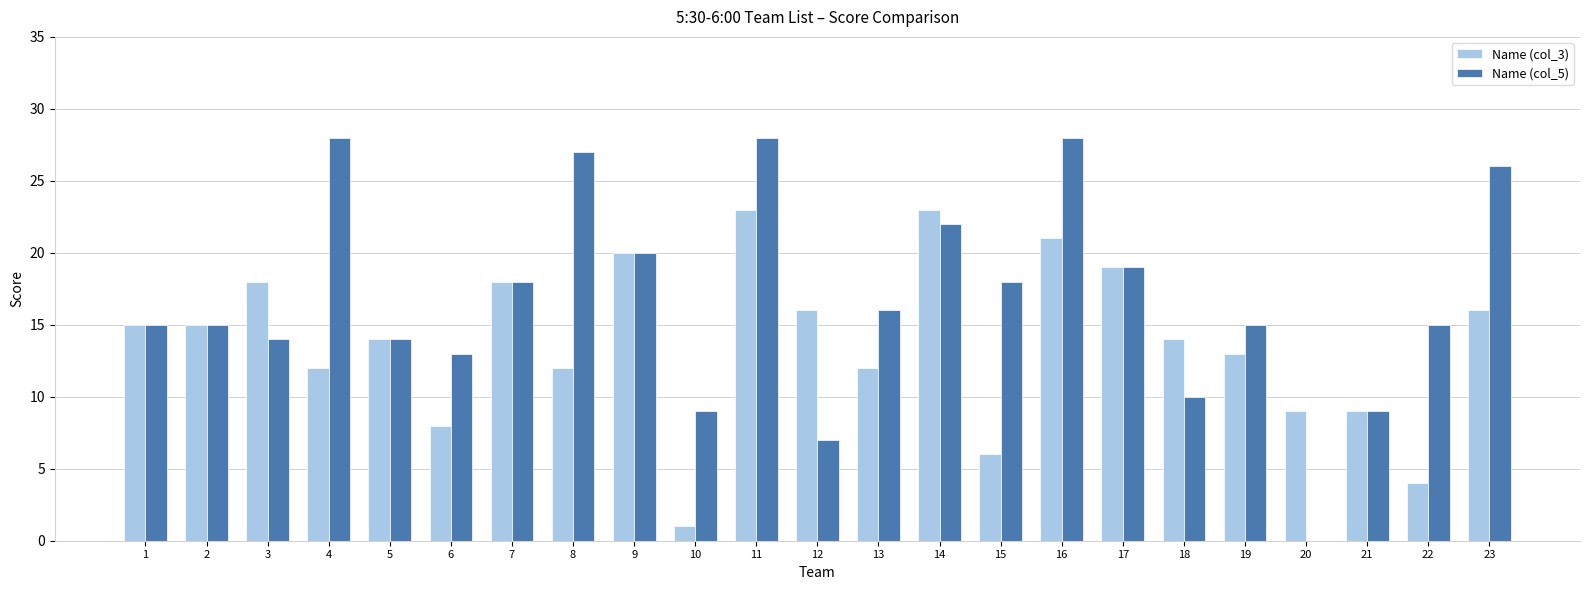

What is the total value across all series at 22?

19